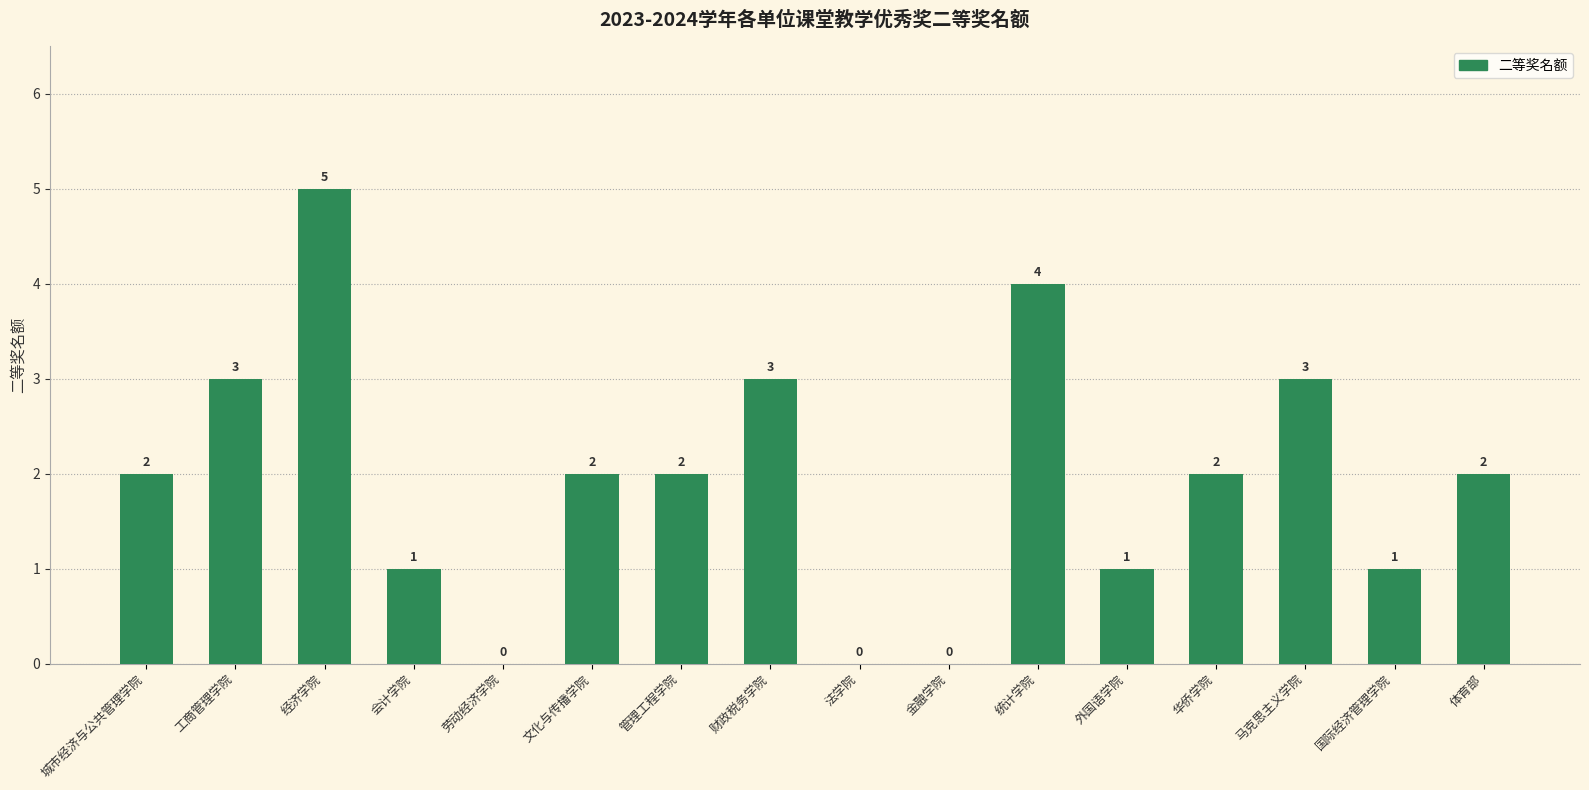

How many data points does each series have?

16